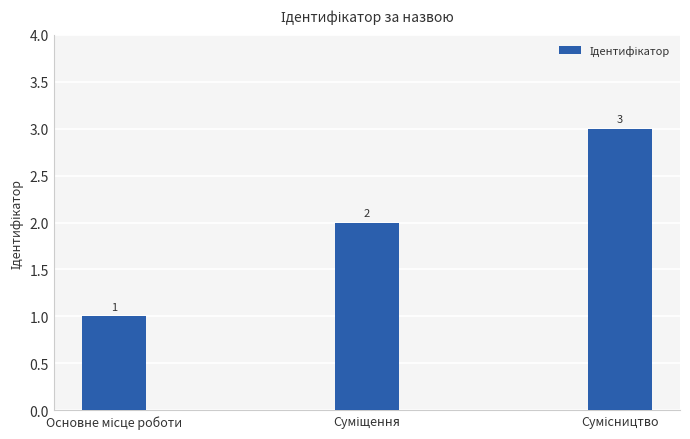

What is the value of the 2nd bar from the left?

2